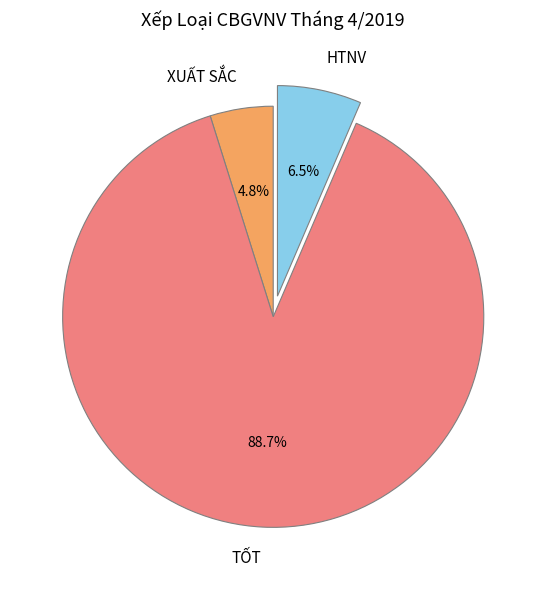

What portion of the pie excludes TỐT?

11.3%